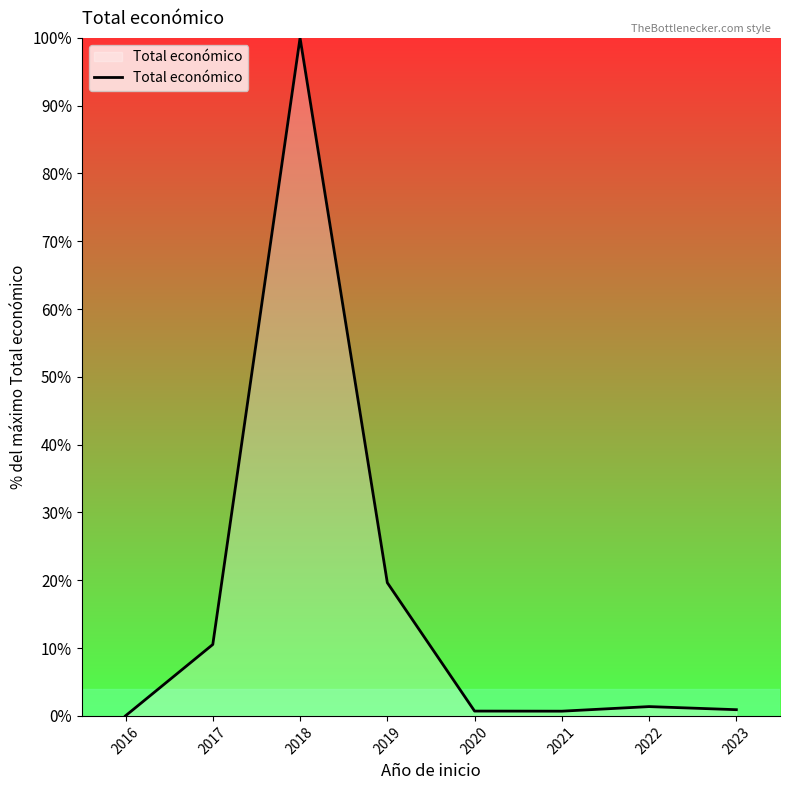

What is the difference between the maximum and second lowest values?

99.3